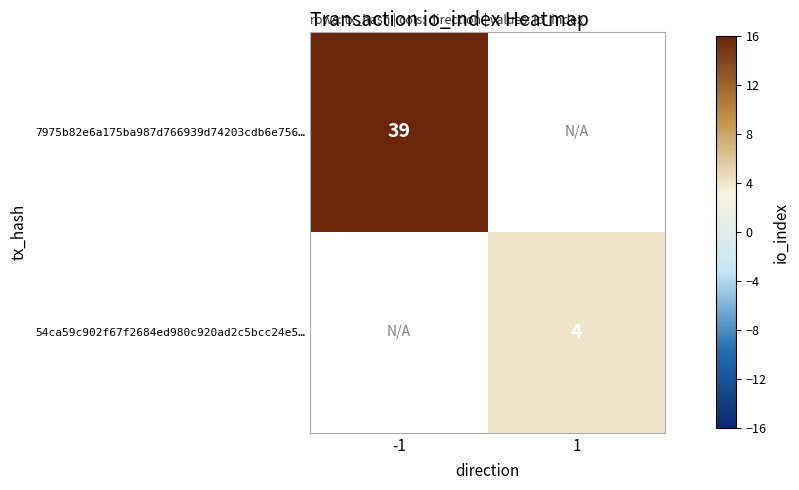

At how many categories does at least one series exceed 22?

1